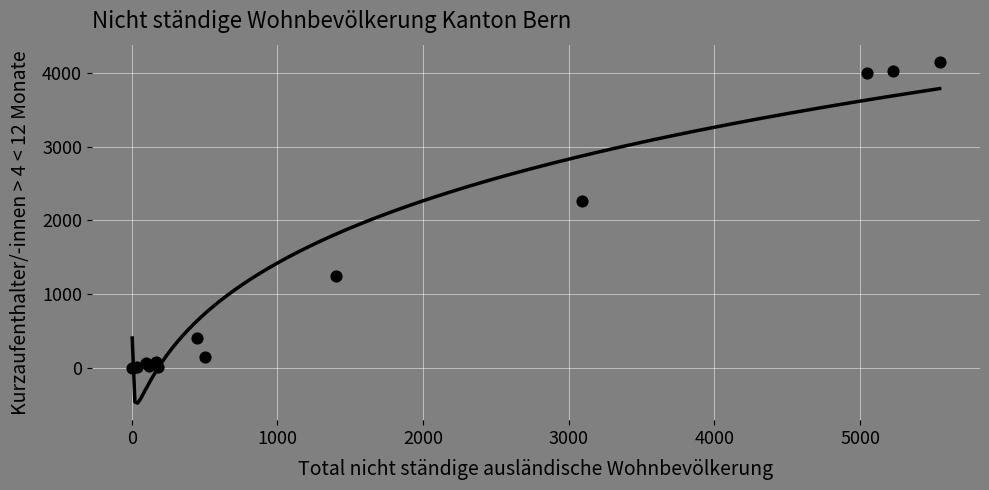

What Y value in the scatter plot is closest to 2075?

2265